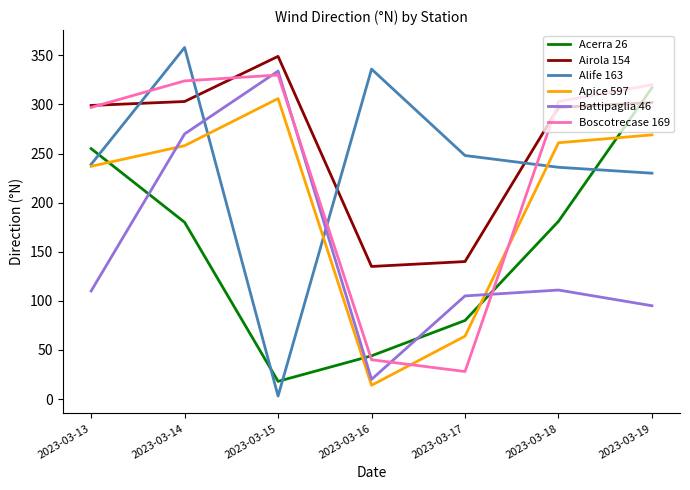

Between 2023-03-14 and 2023-03-16, which series saw the biggest shift?

Boscotrecase 169